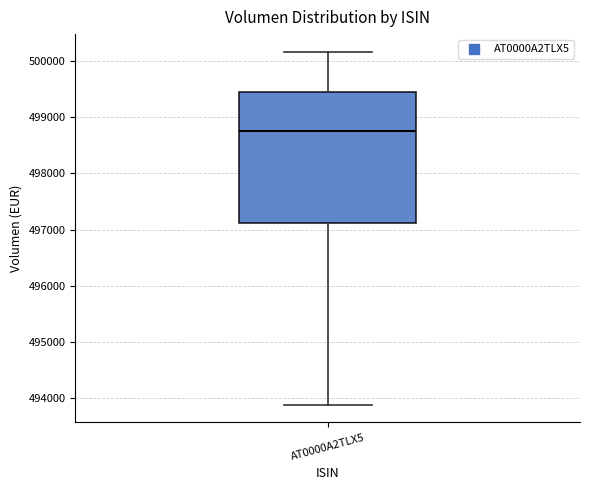

Where is the lower edge of the box for AT0000A2TLX5 on the y-axis? The values are not printed on the chart, so give them approximately, as read against the axis.

497100